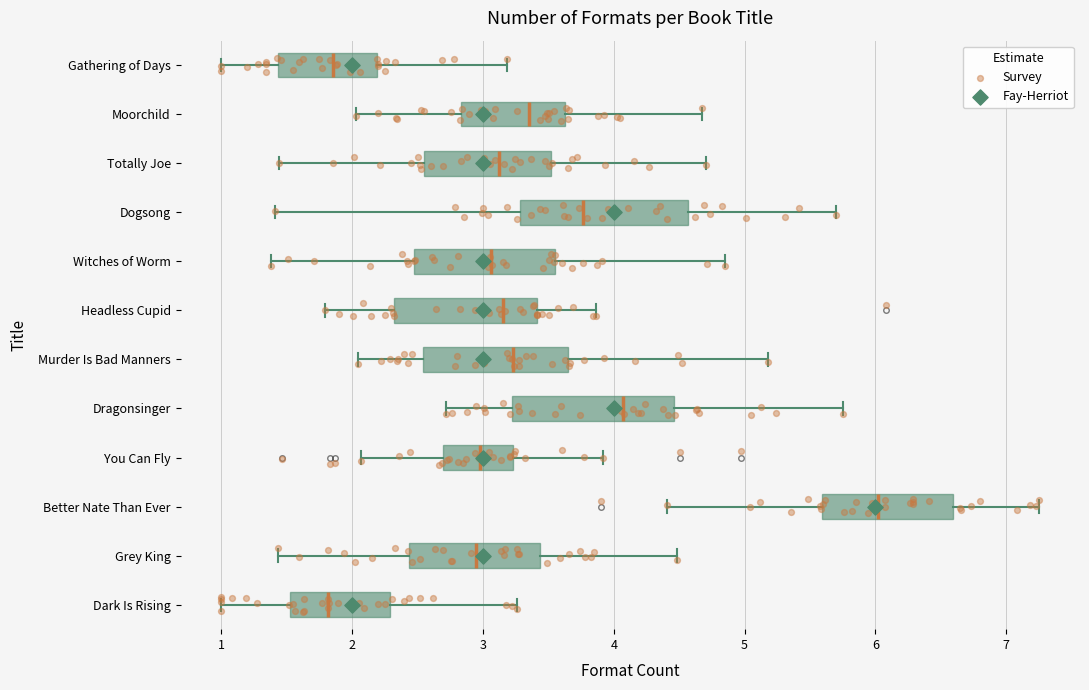

Which box has the furthest to the right median line?

Better Nate Than Ever